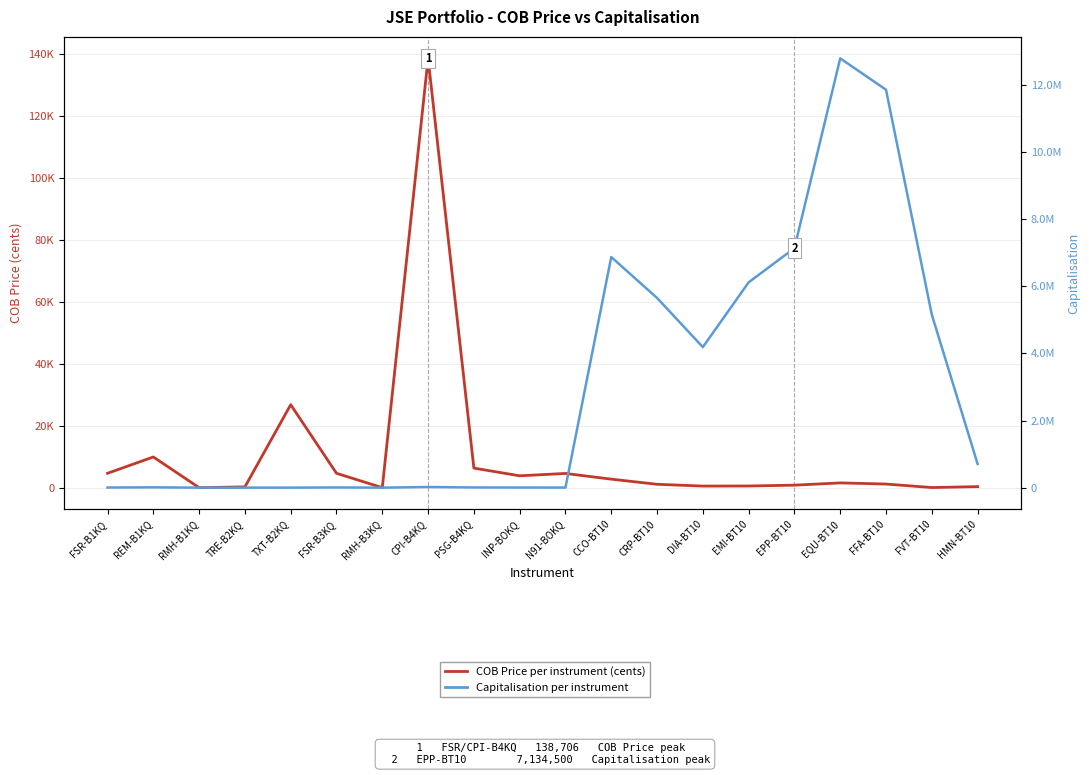

True or false: Capitalisation and COB Price (cents) cross at least once.

True